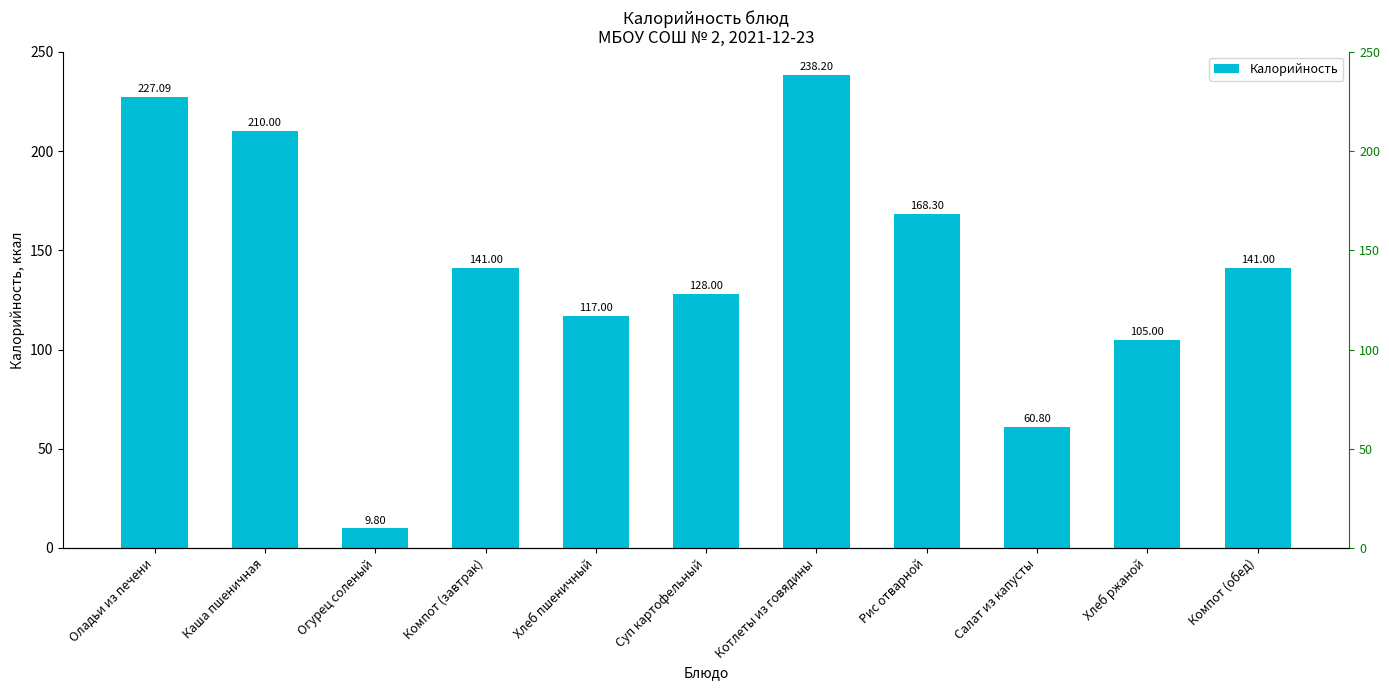

What is the maximum value shown in the chart?

238.2